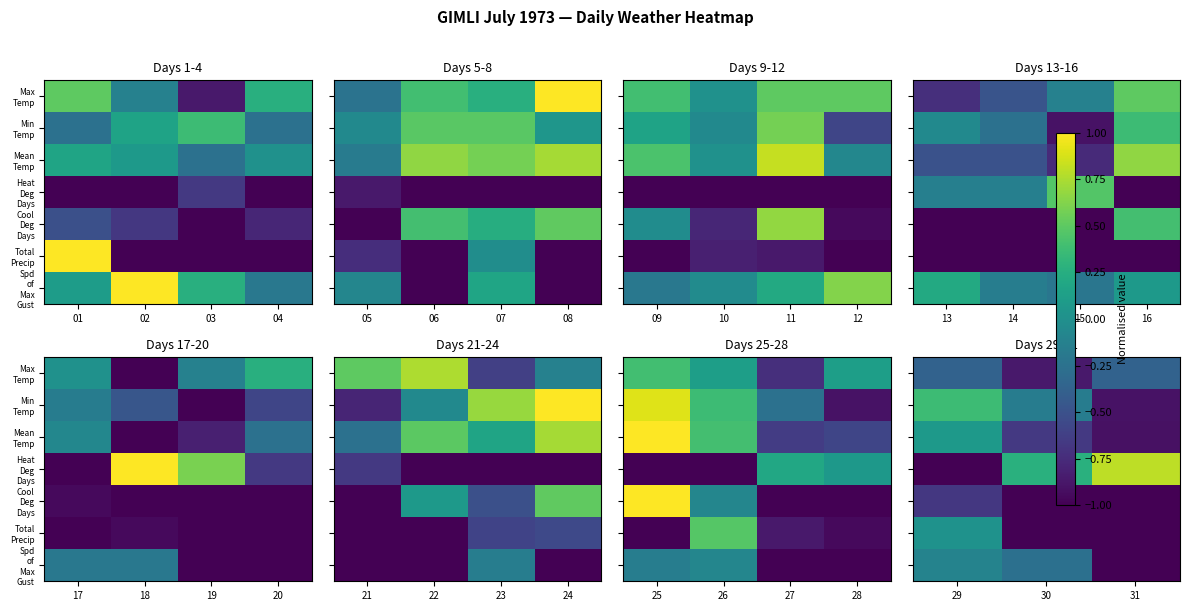

Is it true that Min Temp equals -0.2 at 30?

True